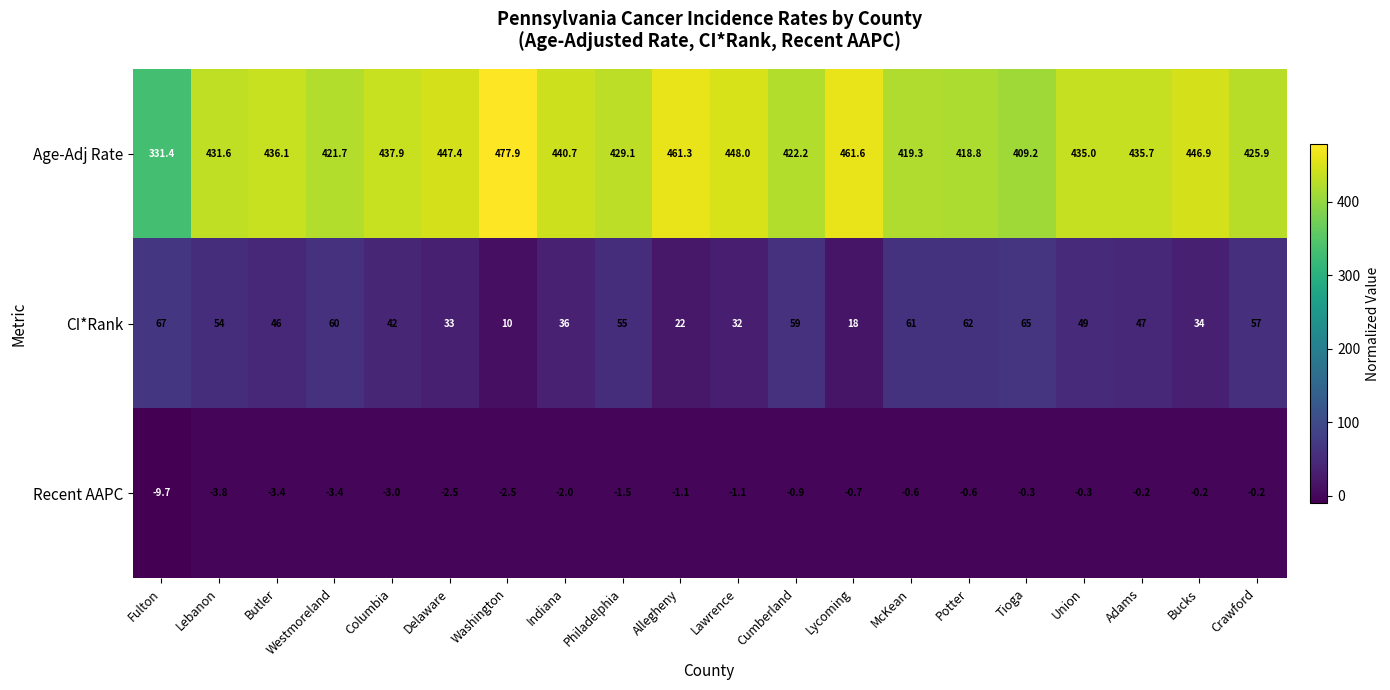

Which label corresponds to the largest value in the chart?

Washington